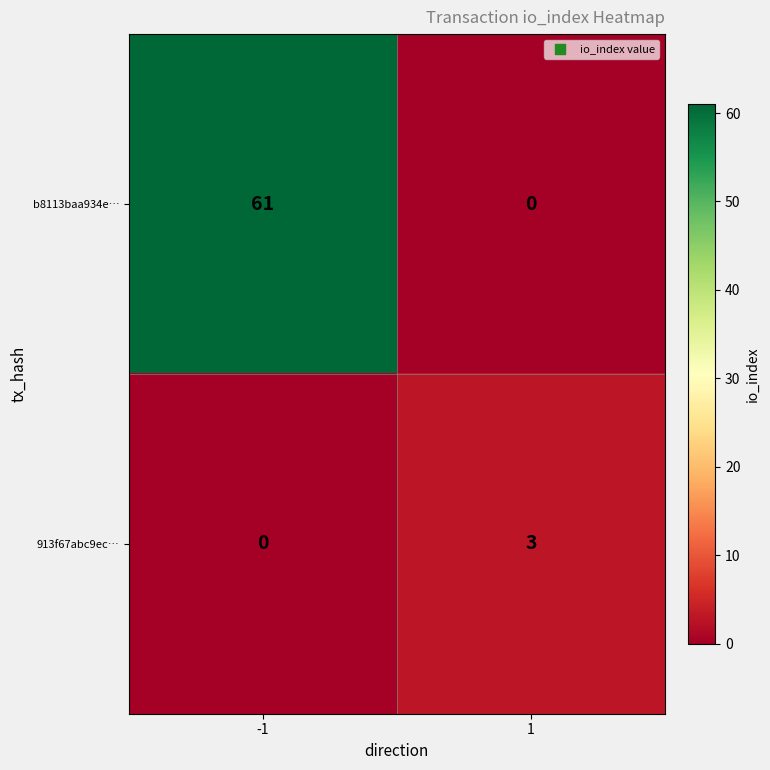

Which series has the widest spread of values?

b8113baa934e…